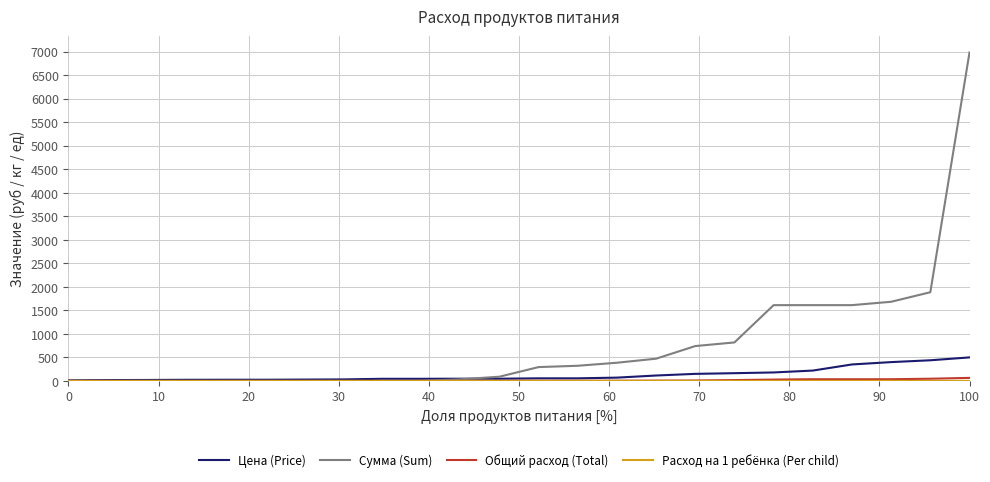

What is the maximum value shown in the chart?

6981.0